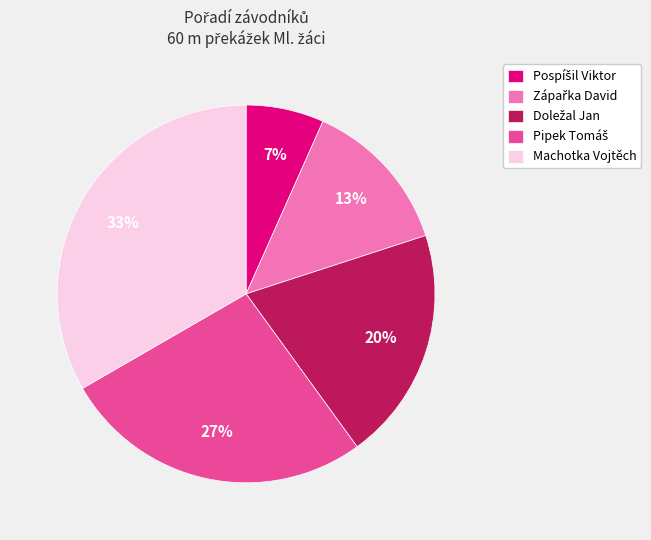

To the nearest percent, what is the average slice percentage?

20%